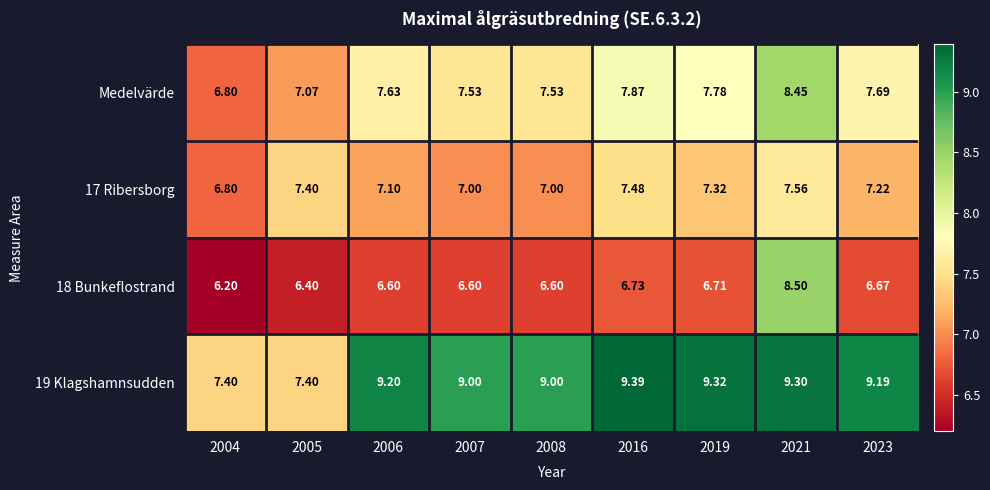

How many series are shown in this chart?

4